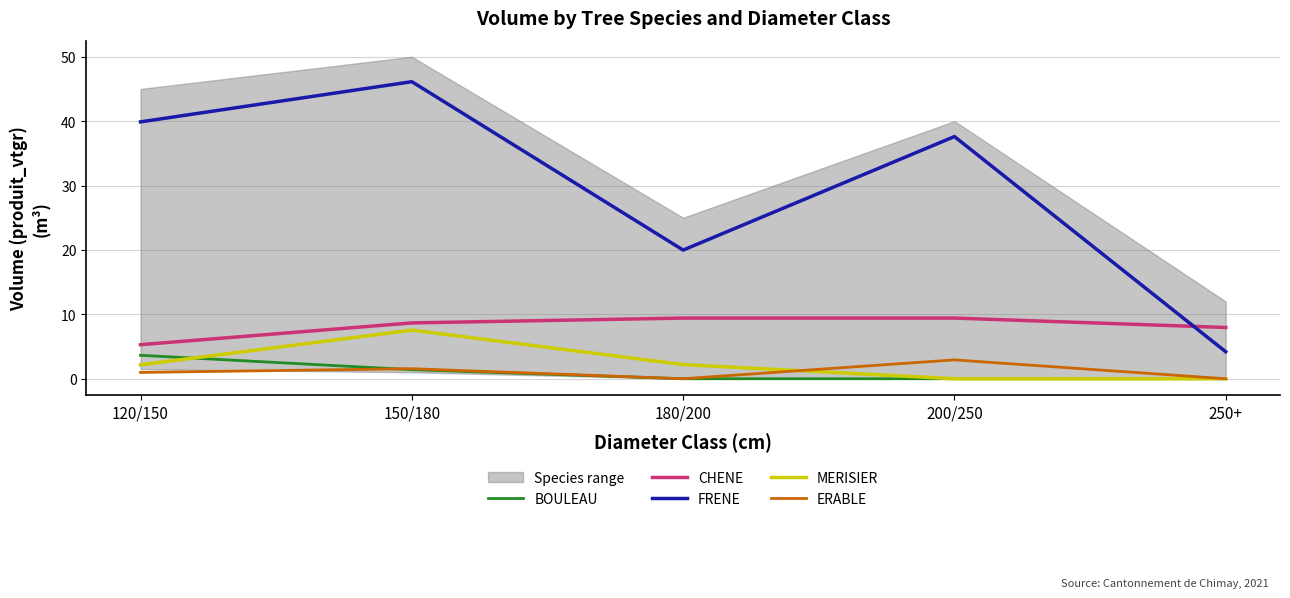

What is the label of the 3rd point from the left?

180/200